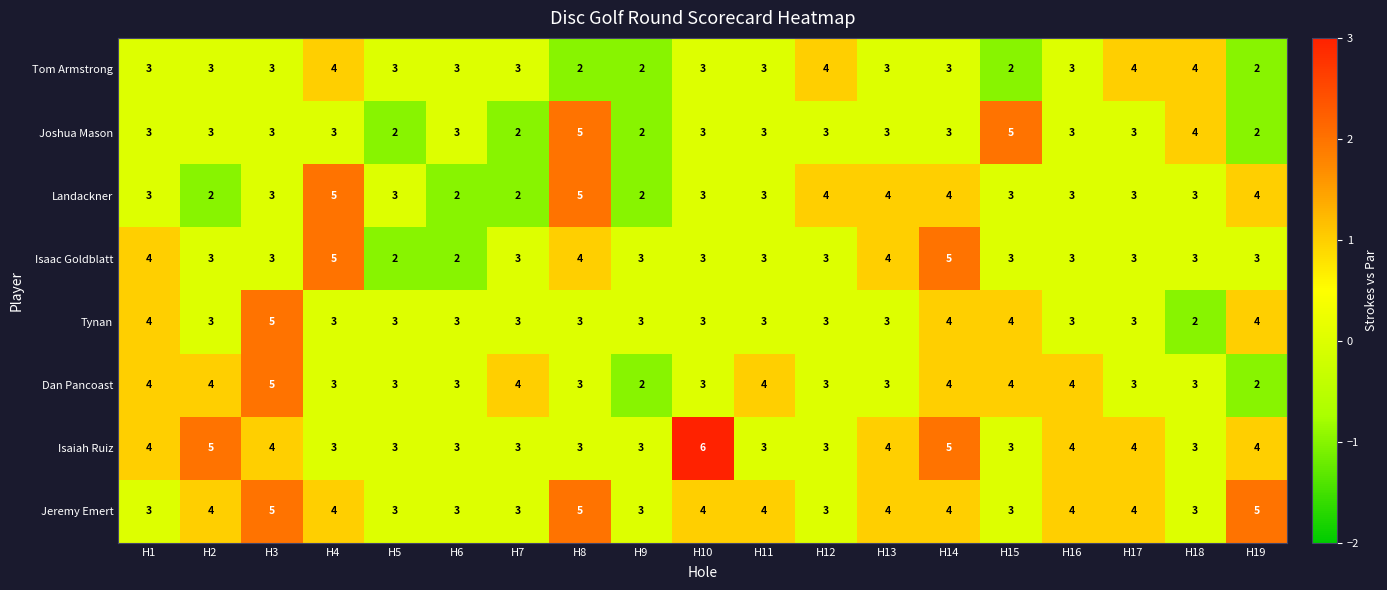

How many categories are shown in the chart?

19